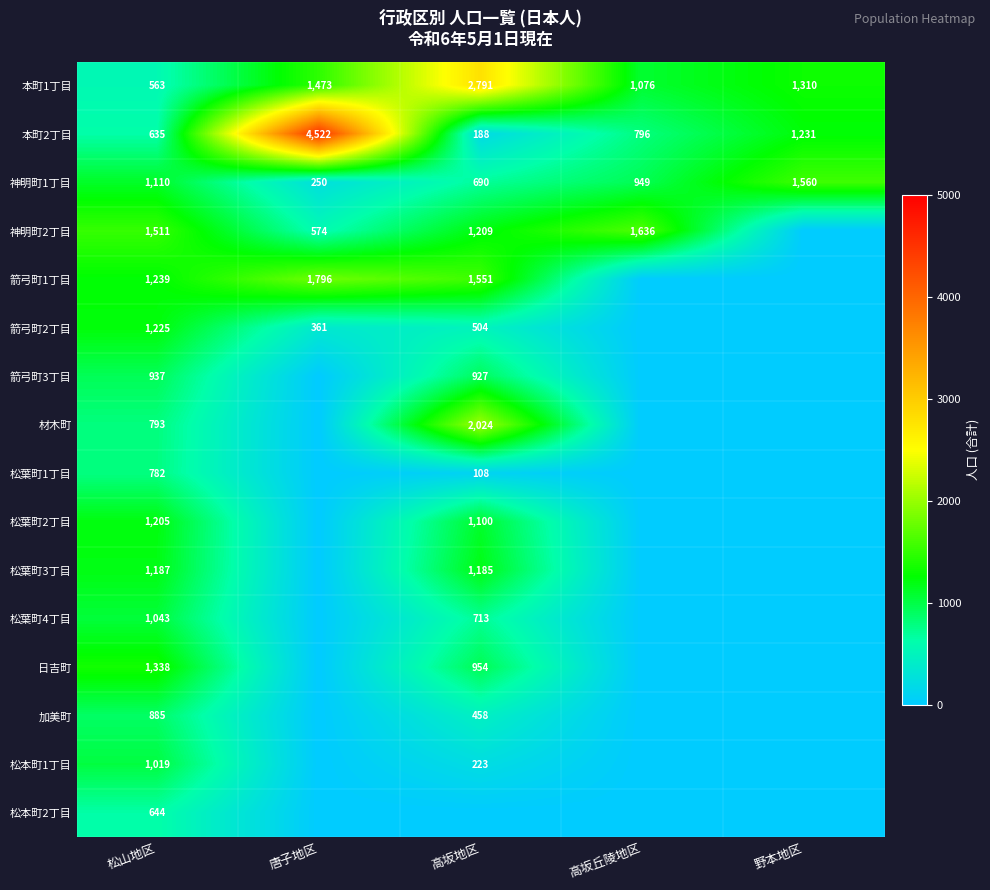

At which category does the chart reach its peak across all series?

唐子地区